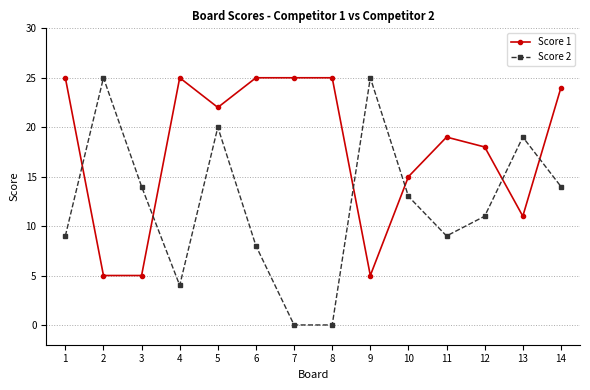

Does the chart have visible grid lines?

Yes